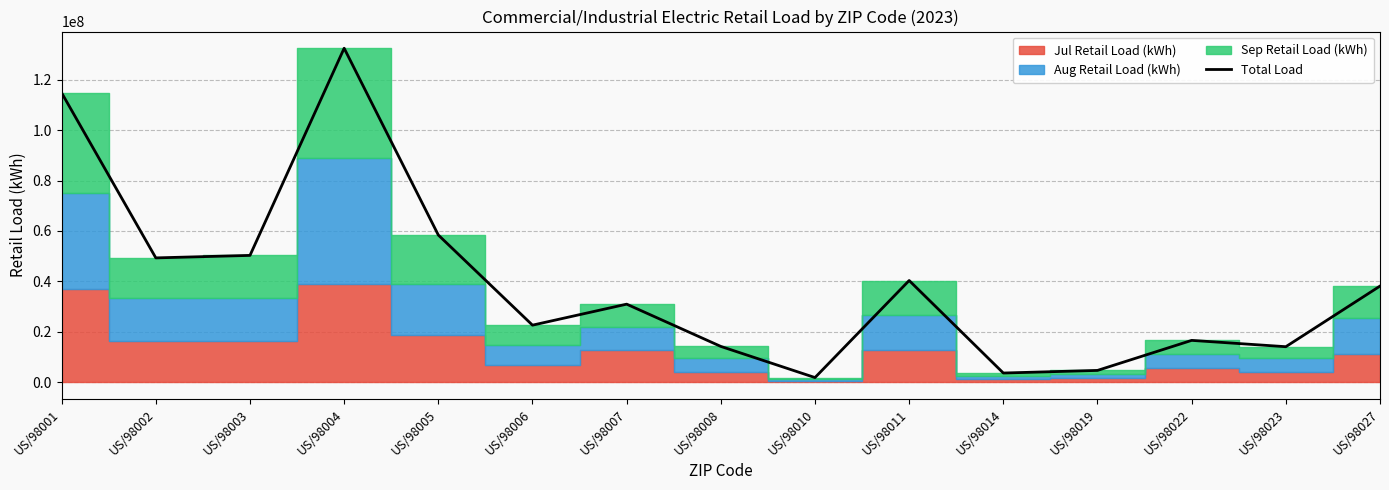

What is the change in value from US/98002 to US/98023?

-35268169.5